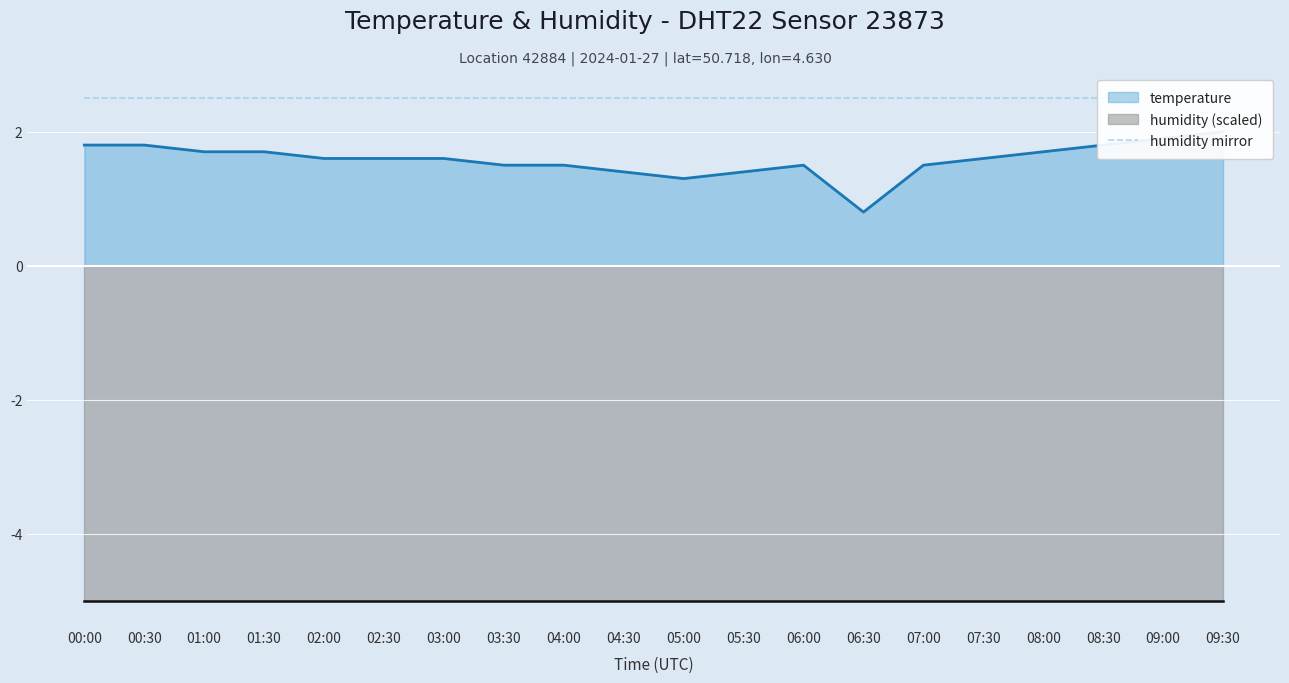

What is the value of the 17th point from the left?

1.7